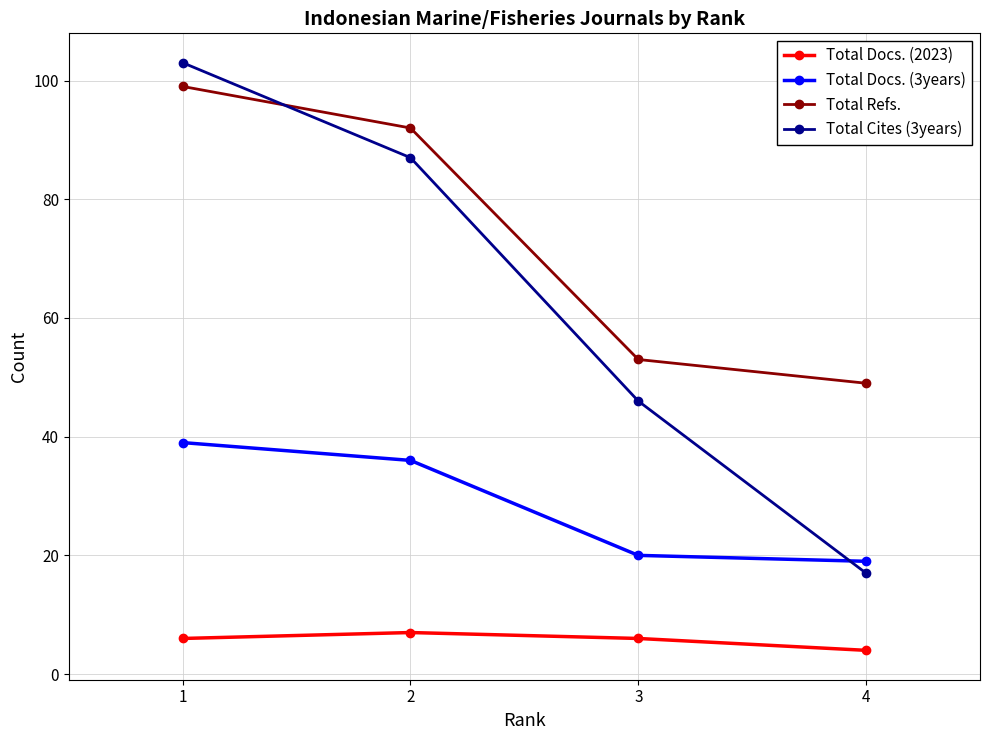

What are all the series names shown in the legend?

Total Docs. (2023), Total Docs. (3years), Total Refs., Total Cites (3years)